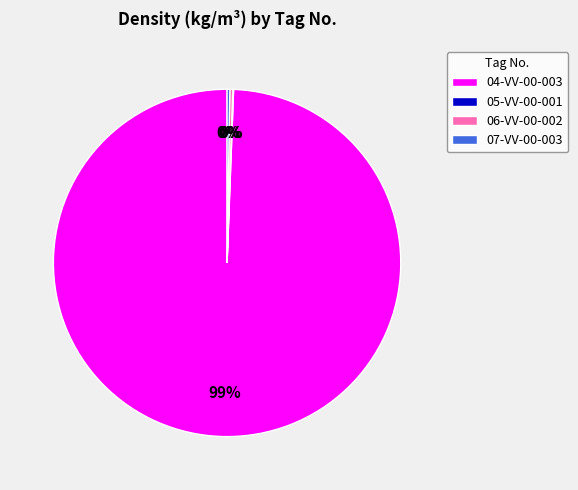

The 04-VV-00-003 slice represents 90% of the pie. True or false?

False